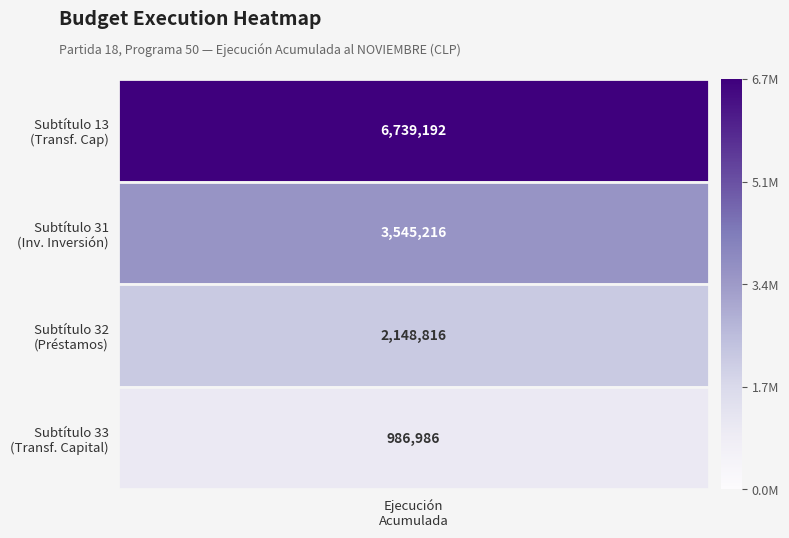

What is the sum of the 31 values at 32 and 31?

3545216